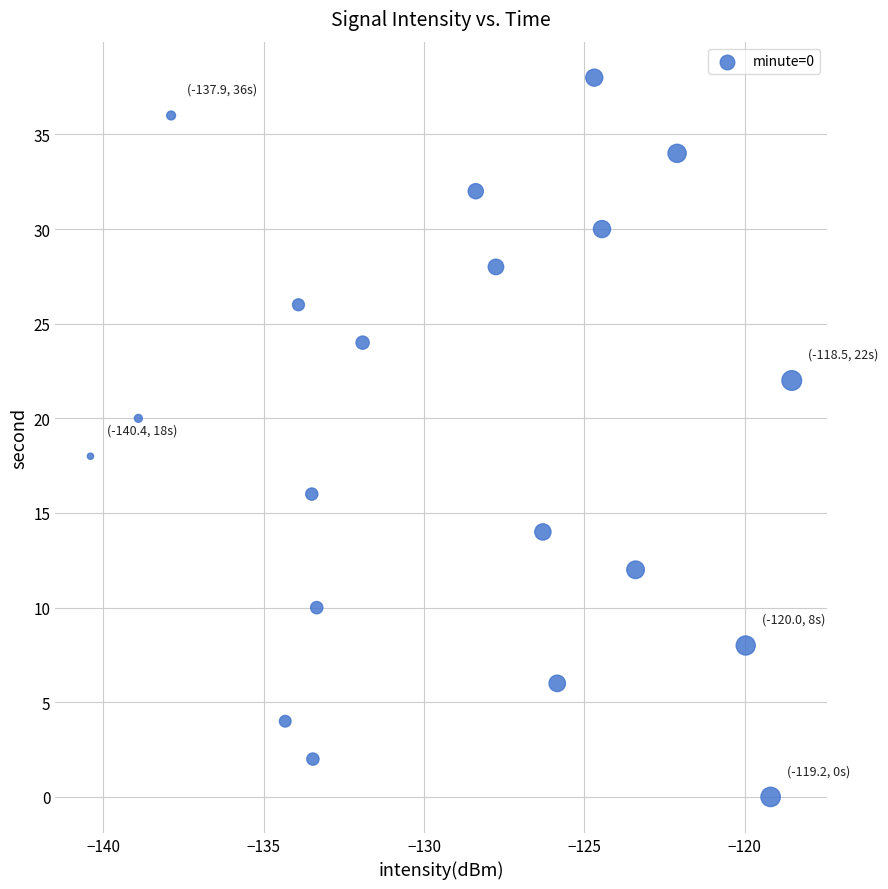

What is the range of Y values (max minus min)?

38